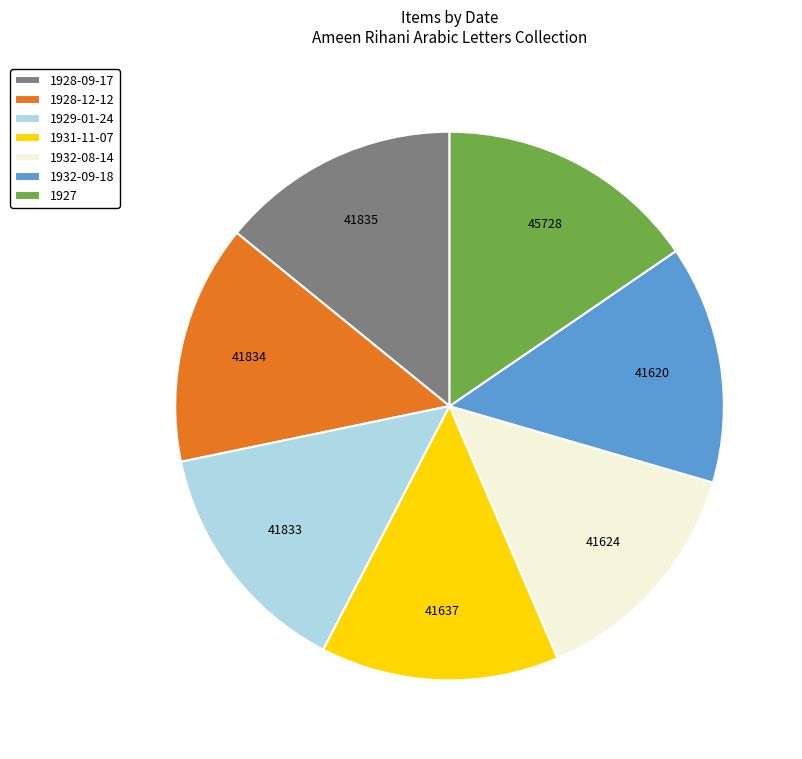

Does 1929-01-24 represent more than half of the total?

No